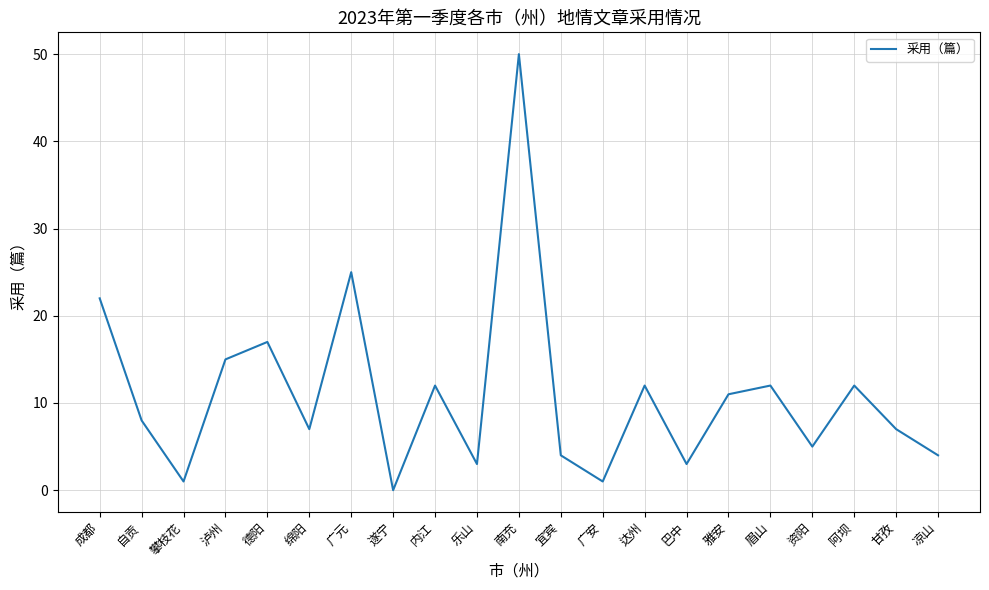

Which has a higher value, 南充 or 广元?

南充